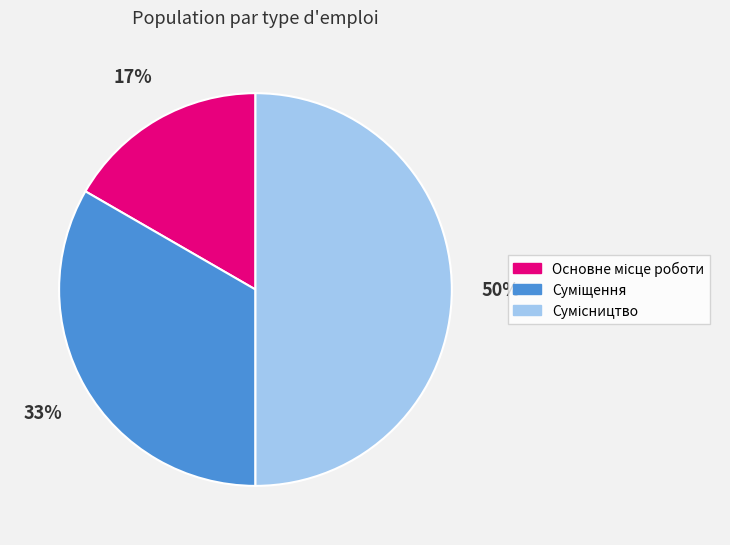

To the nearest percent, what is the difference between the largest and smallest slice percentages?

33%